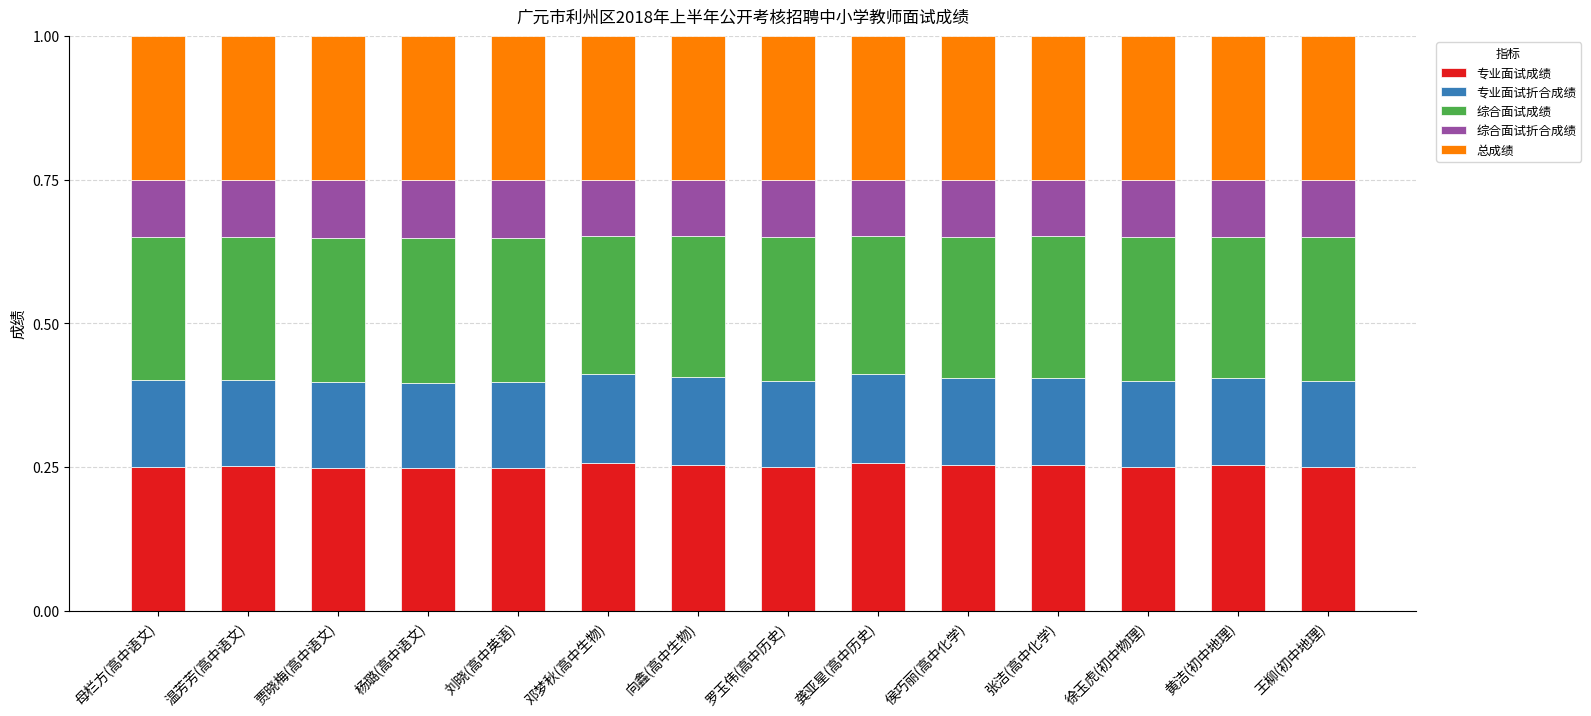

Is it true that 专业面试成绩 equals 0.4 at 贾晓梅(高中语文)?

False